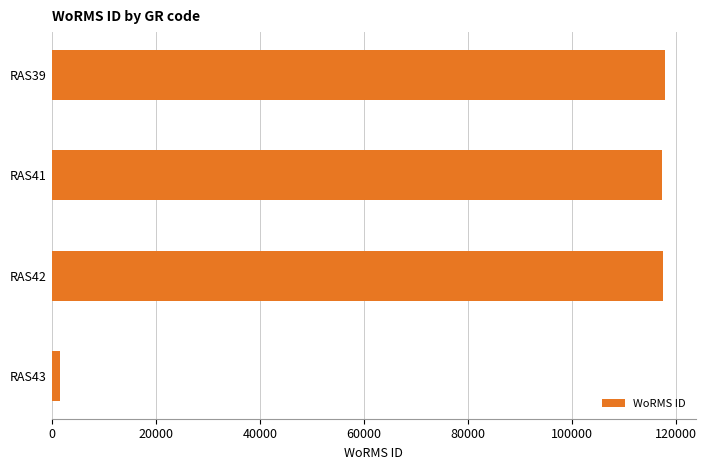

What value does the data have at RAS39, to the nearest 50?

117900